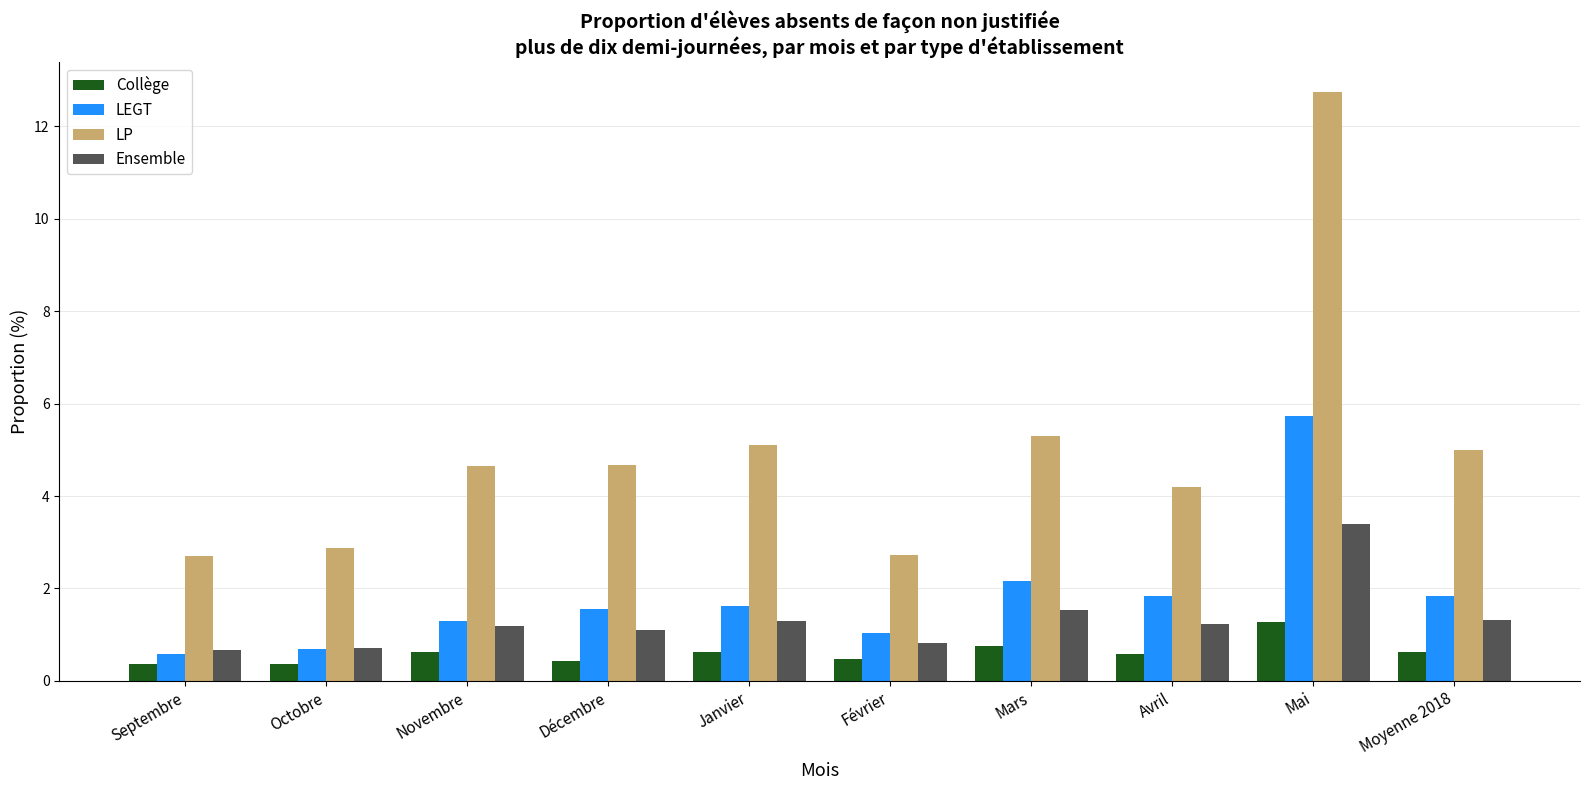

What is the total value across all series at Mars?

9.7